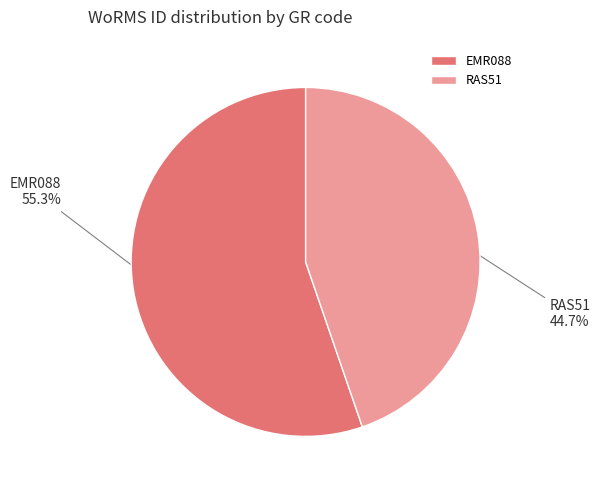

Approximately how many times larger is the value at RAS51 compared to EMR088?

0.8